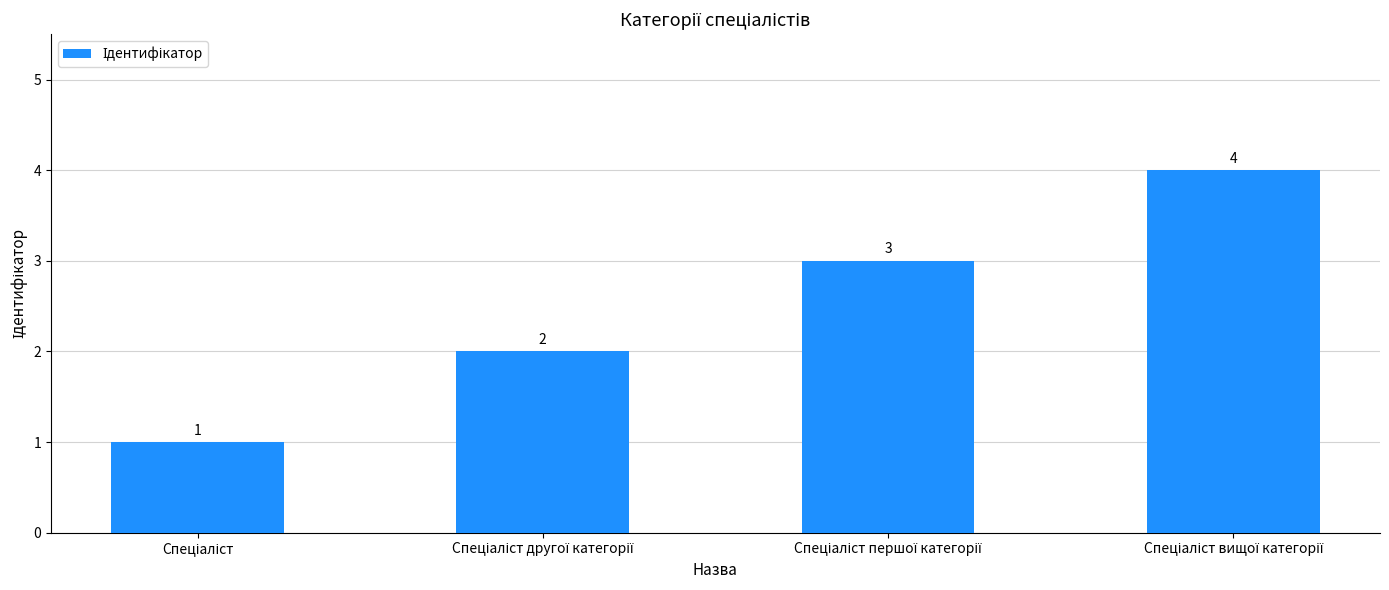

What is the value of the 3rd bar from the left?

3